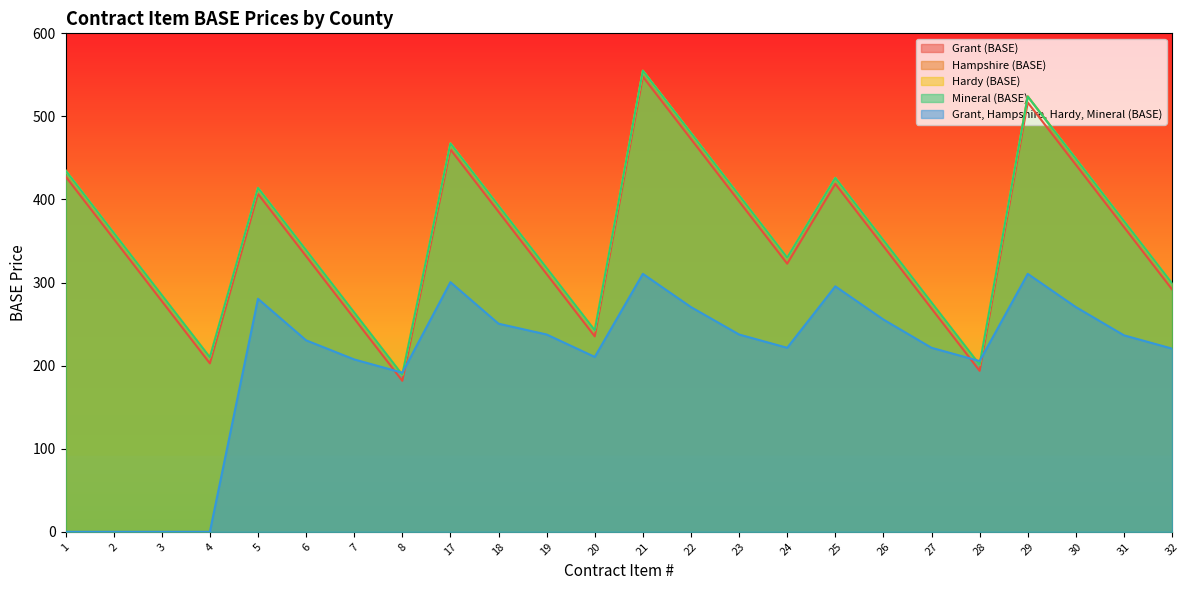

Count the number of data series in this chart.

5